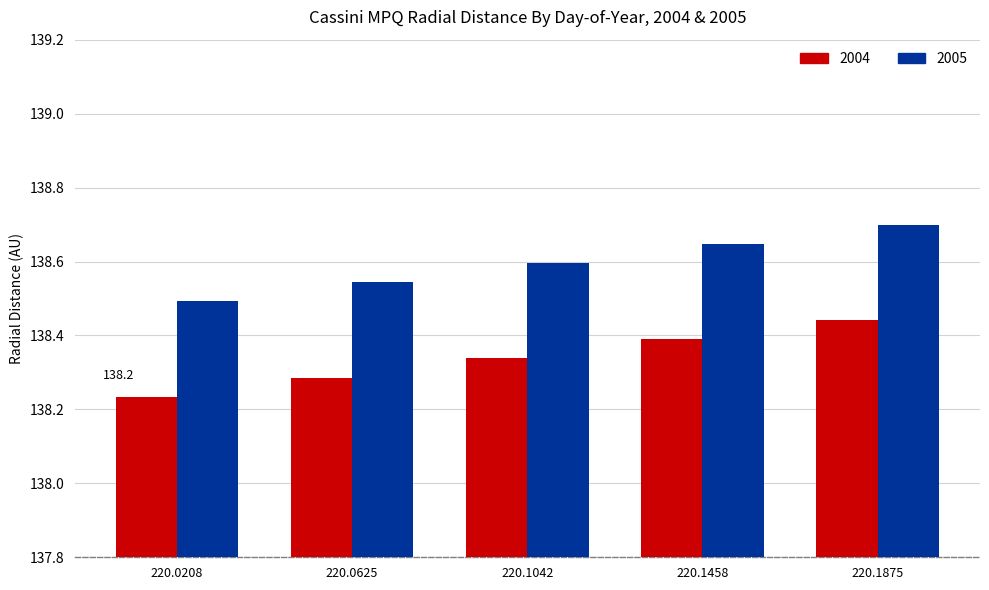

Rank the series by their average value, from highest to lowest.

2005, 2004